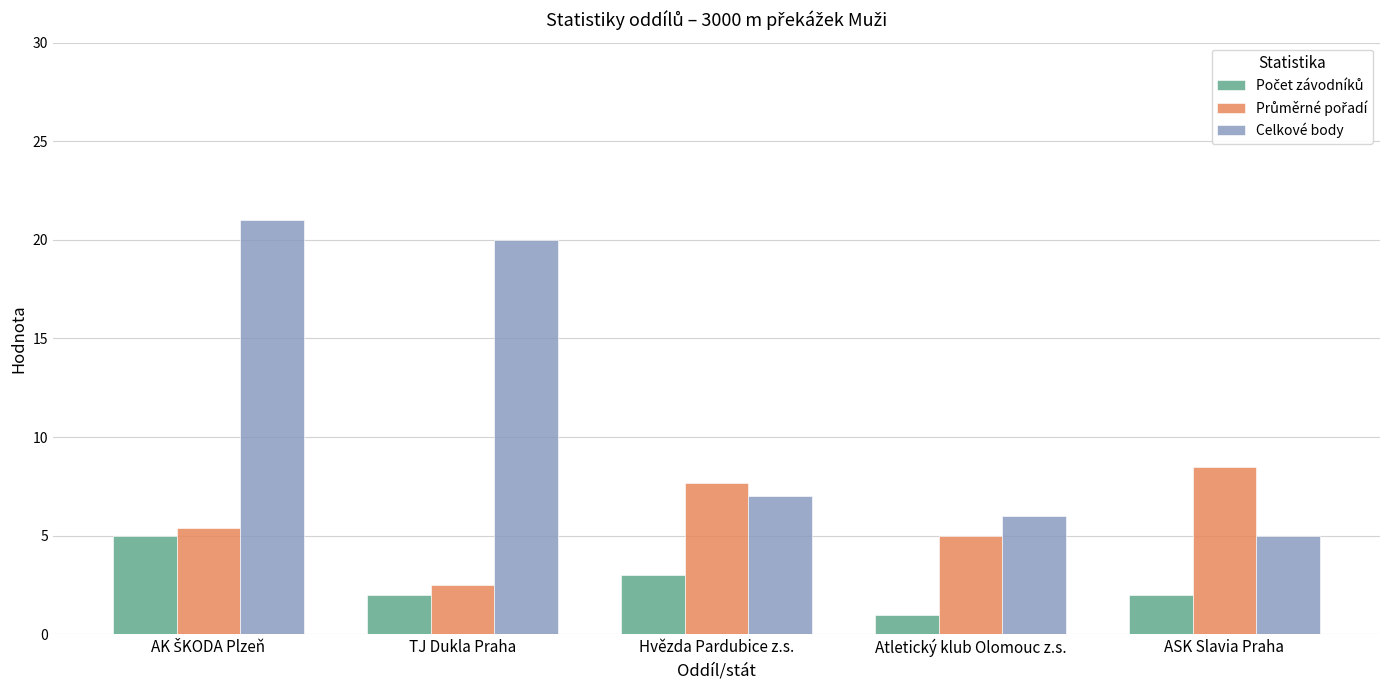

At which category does the chart reach its minimum across all series?

Atletický klub Olomouc z.s.